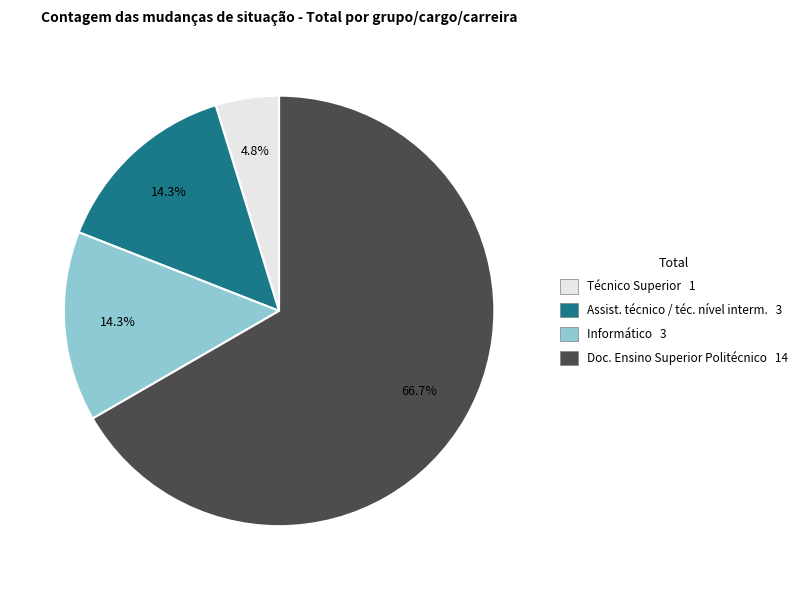

Does Informático 3 represent more than half of the total?

No